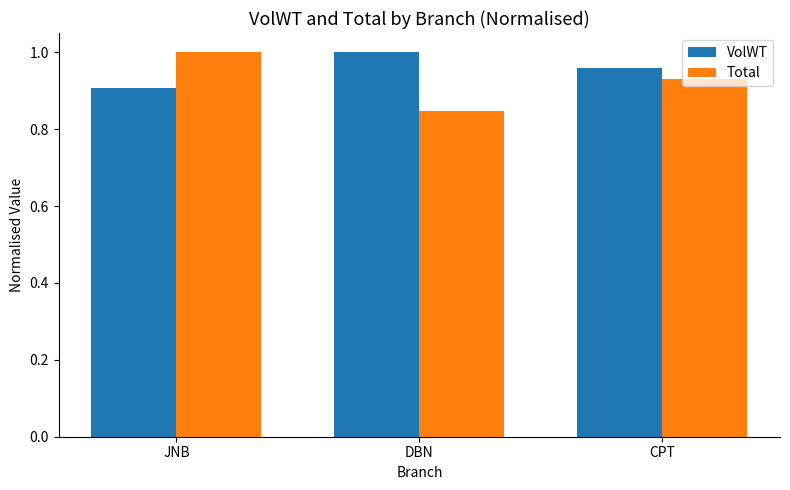

What is the difference between the highest and lowest values at JNB?

0.1